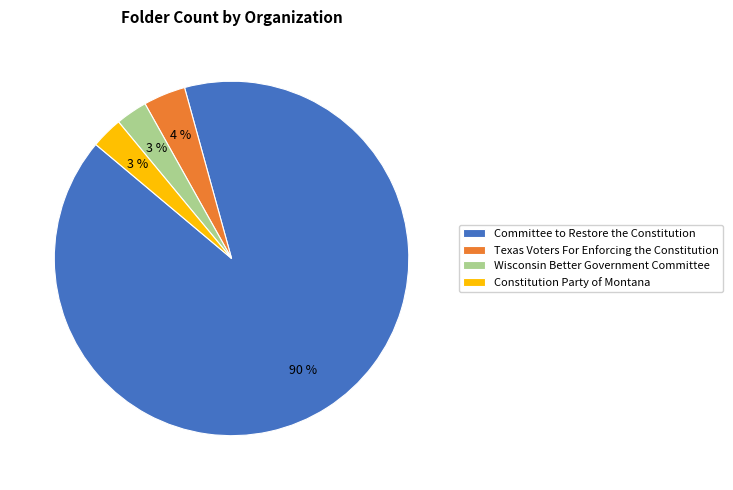

To the nearest percent, what percentage of the pie is Constitution Party of Montana?

3%